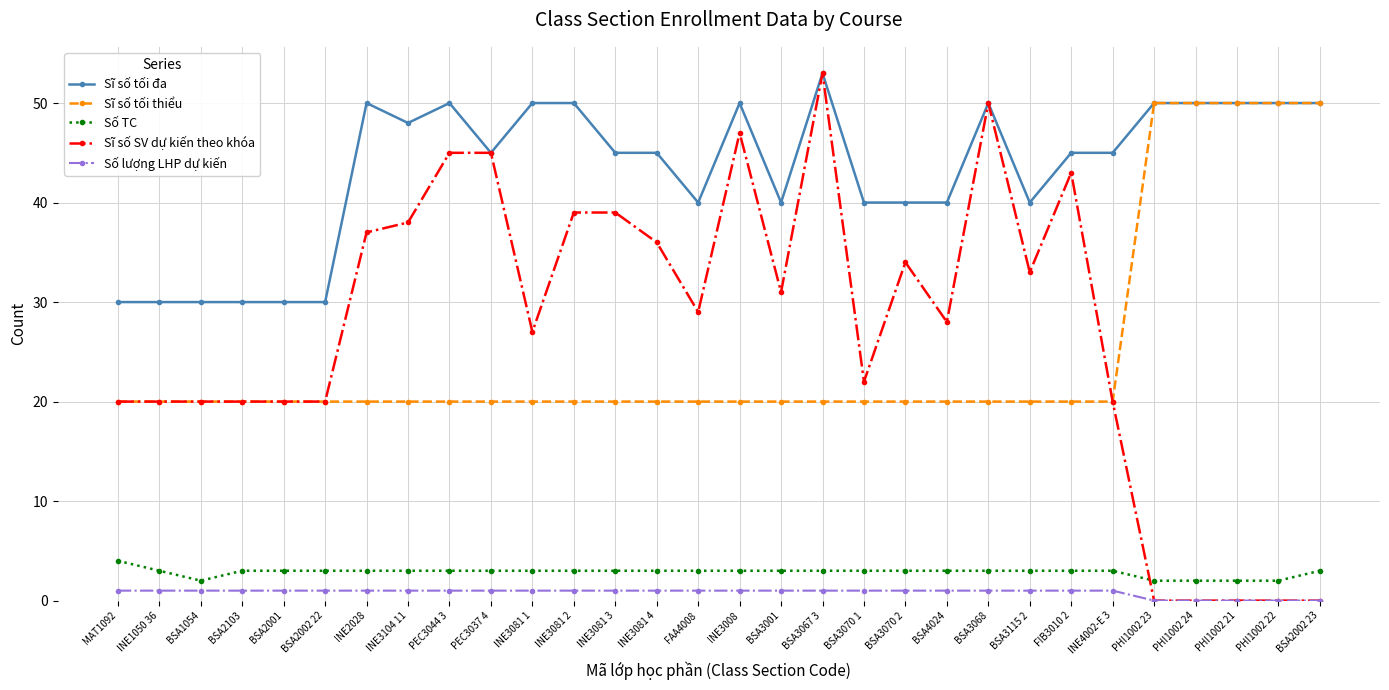

What value does the Số TC series have at PHI1002 21?

2